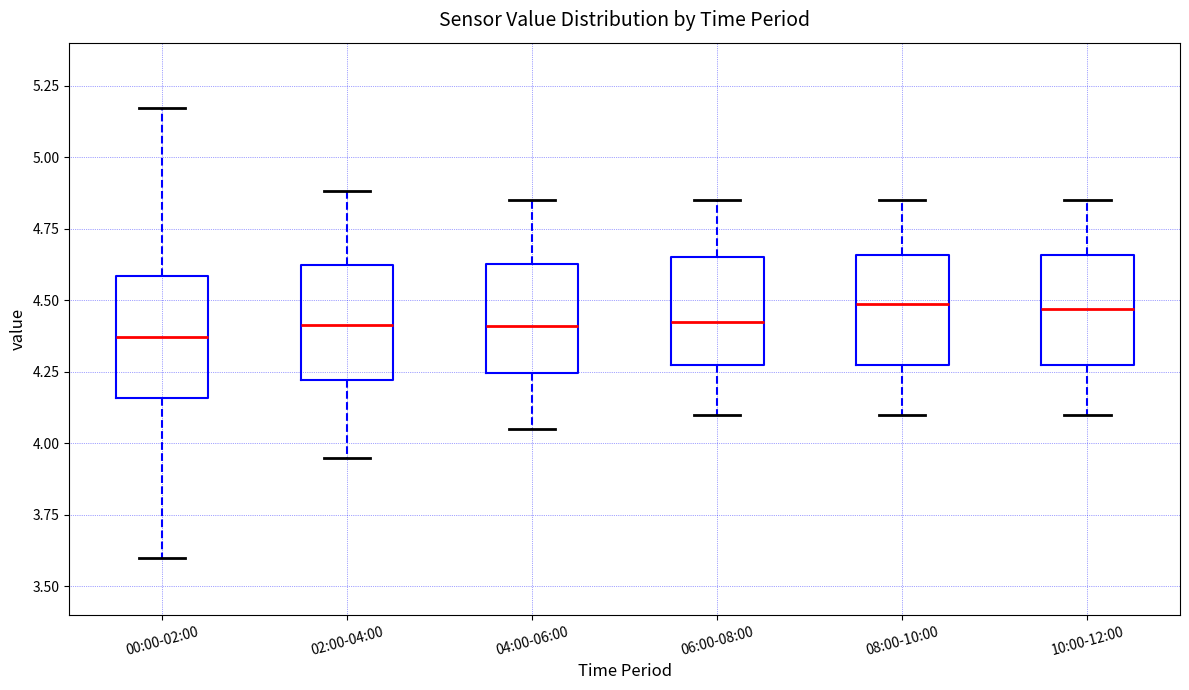

Reading left to right, transcribe this box plot: for each box, give where its median line is, the range the box spans, and where its two whiskers end, as read against the y-axis. The values are not printed on the chart, so give them approximately, as read against the axis.

00:00-02:00: median 4.35, box 4.15 to 4.60, whiskers 3.60 to 5.15
02:00-04:00: median 4.40, box 4.20 to 4.60, whiskers 3.95 to 4.90
04:00-06:00: median 4.40, box 4.25 to 4.65, whiskers 4.05 to 4.85
06:00-08:00: median 4.45, box 4.25 to 4.65, whiskers 4.10 to 4.85
08:00-10:00: median 4.50, box 4.25 to 4.65, whiskers 4.10 to 4.85
10:00-12:00: median 4.45, box 4.25 to 4.65, whiskers 4.10 to 4.85